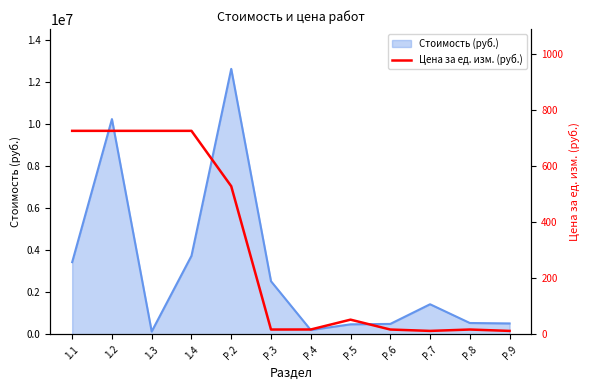

How many data points are above 52?

6